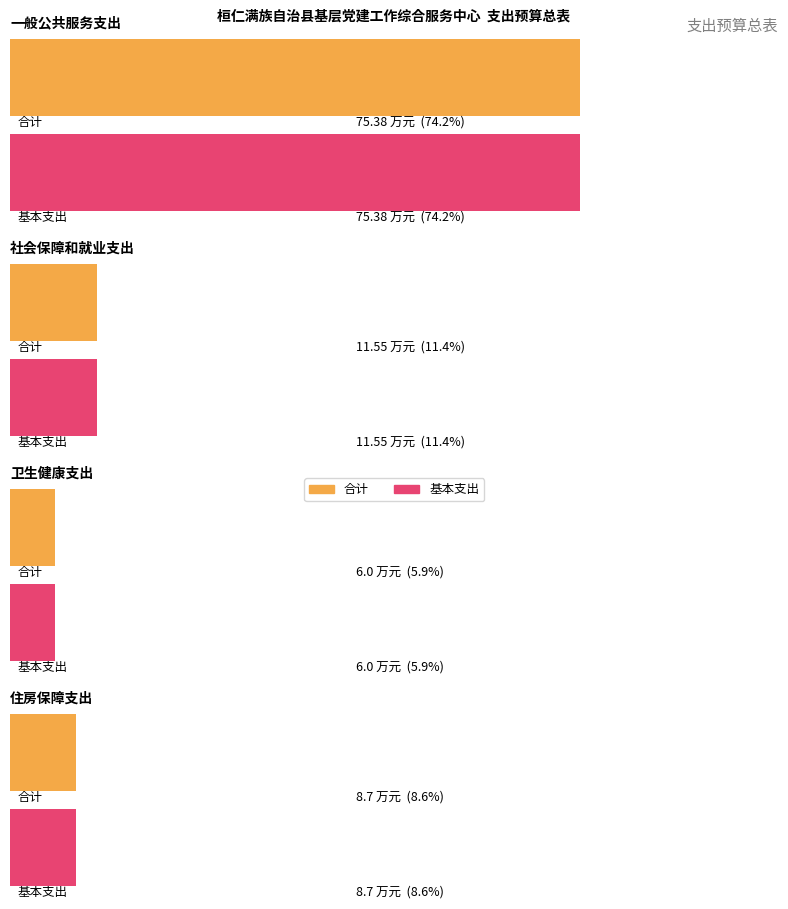

Rank the categories by 基本支出 value from highest to lowest.

一般公共服务支出, 社会保障和就业支出, 住房保障支出, 卫生健康支出